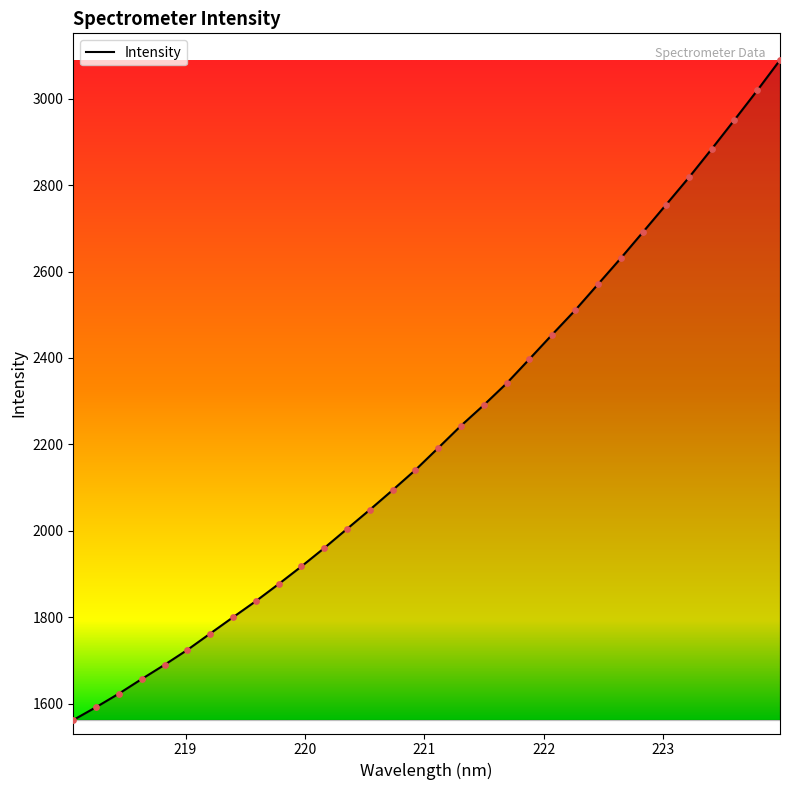

What is the minimum value shown in the chart?

1562.2